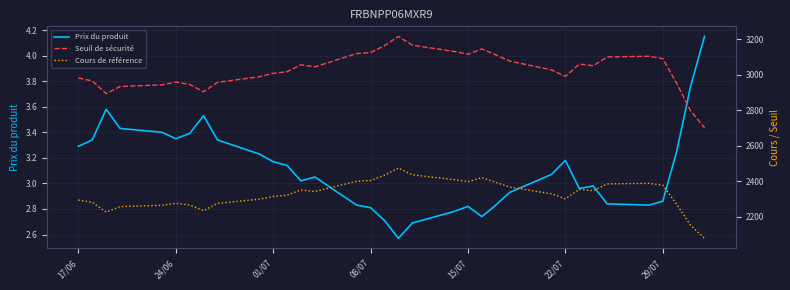

True or false: Prix du produit has a value of 1.6 at 08/07.

False